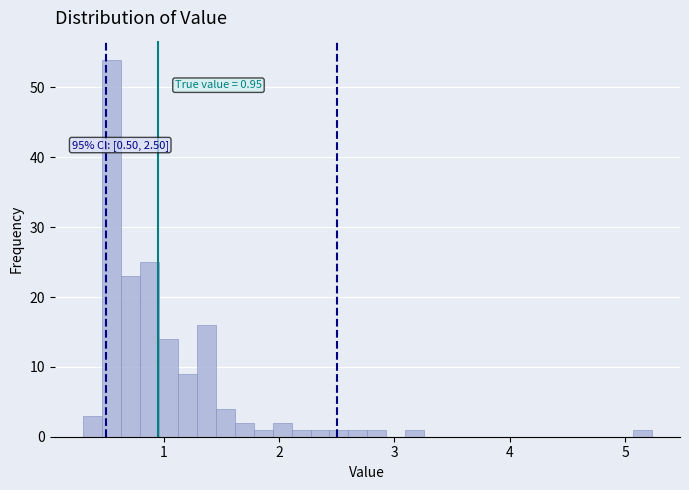

Read against the x-axis, roughly where is the centre of the tallest bar?

0.5